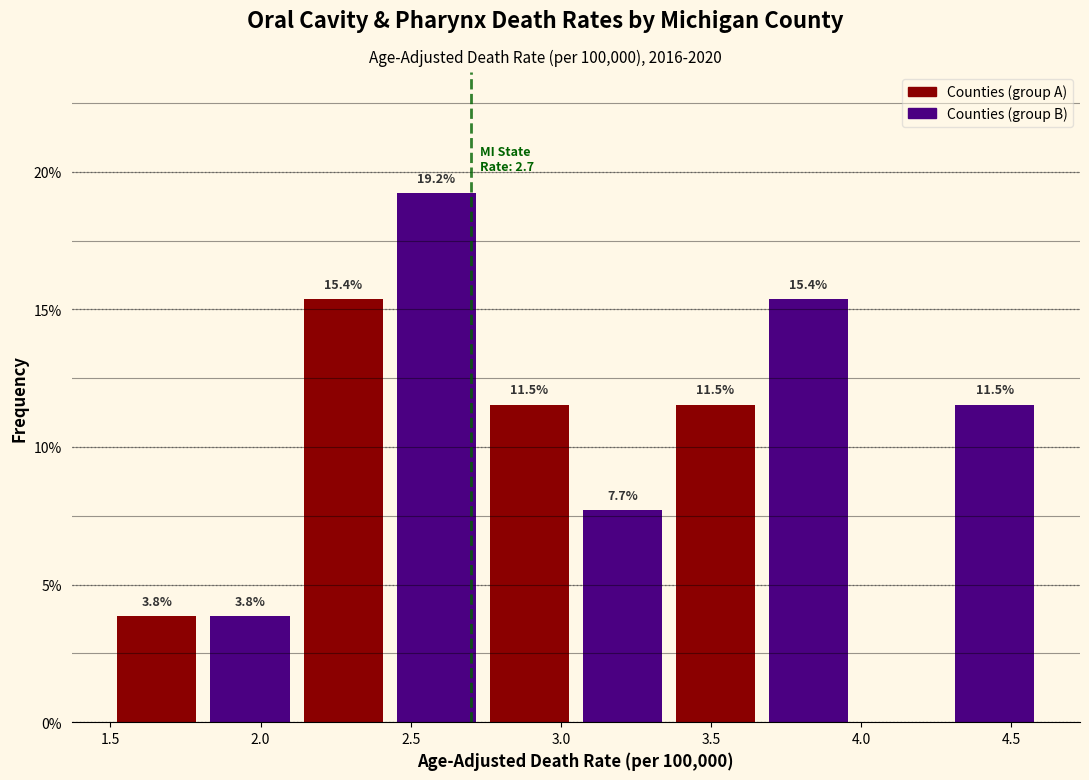

Which range on the x-axis has the tallest bar?

2.43 to 2.74